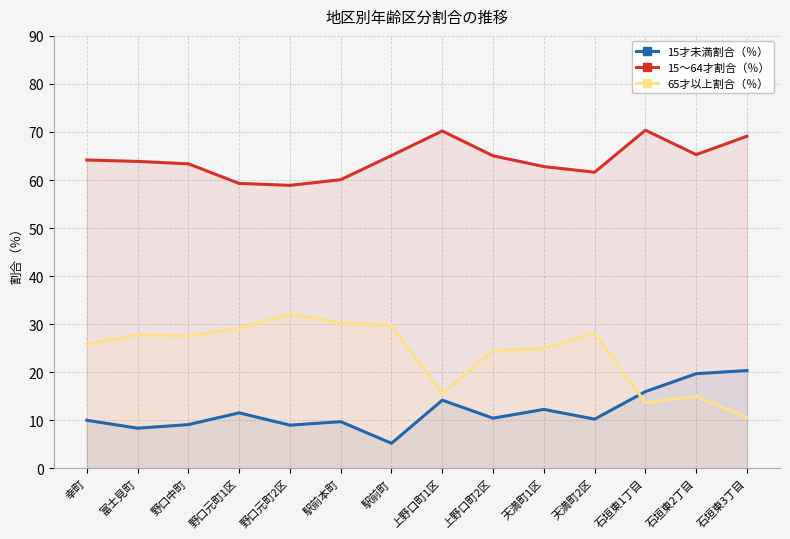

Reading right to left, what are all the values shown in this chart?

15才未満割合（％）: 20.3	19.7	16.0	10.2	12.3	10.4	14.2	5.2	9.7	9.0	11.6	9.1	8.3	10.0
15～64才割合（％）: 69.1	65.3	70.4	61.6	62.8	65.0	70.2	65.1	60.1	58.9	59.3	63.4	63.9	64.2
65才以上割合（％）: 10.5	15.0	13.7	28.1	24.9	24.5	15.6	29.7	30.2	32.1	29.2	27.5	27.8	25.8